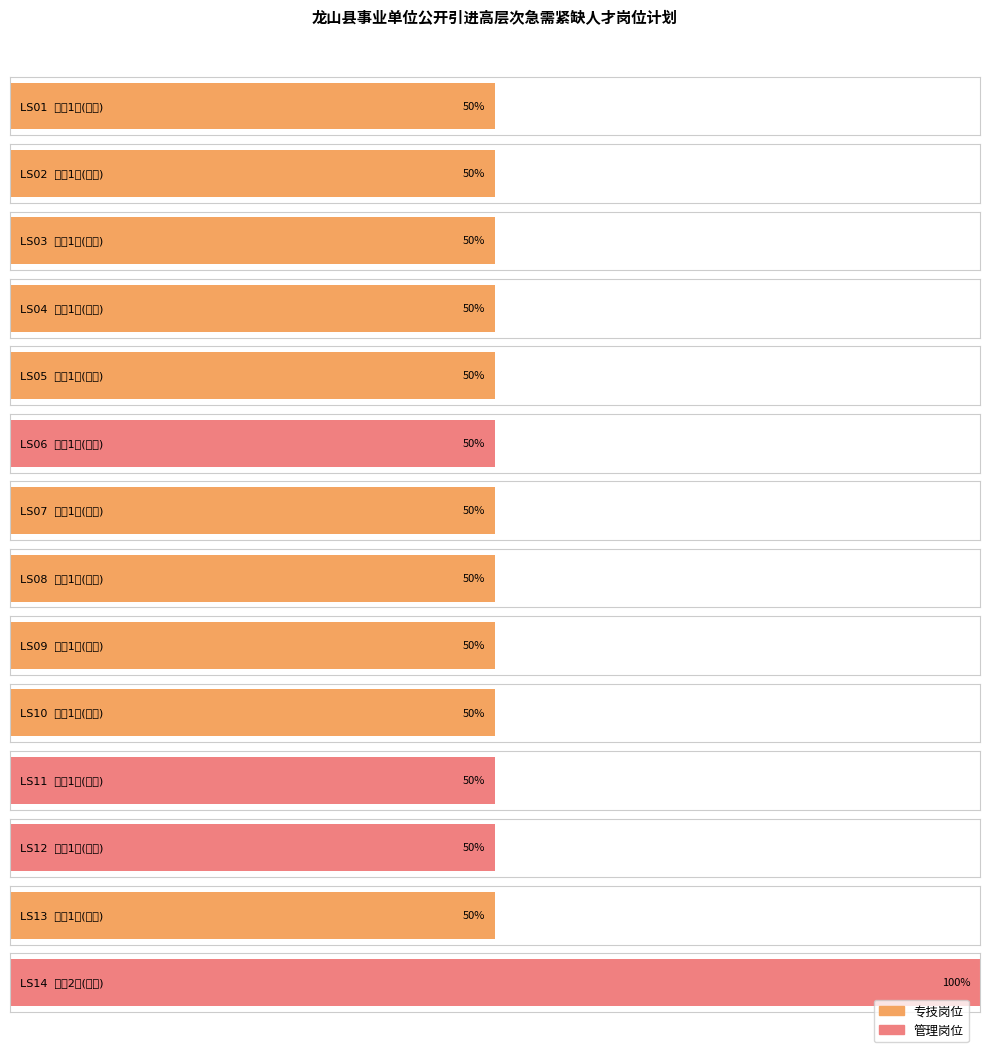

Is the value of 岗位类别_管理 at LS14 greater than the value of 计划数 at LS14?

No